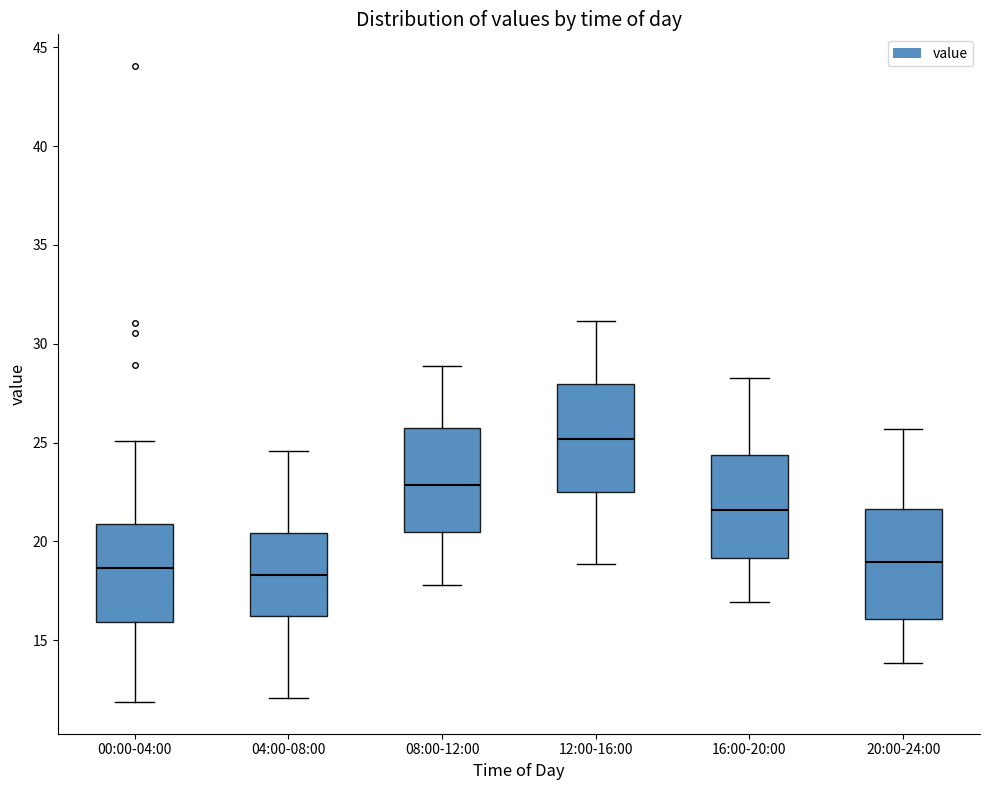

Reading left to right, read every box against the y-axis: the position of its median line, the range the box covers, and the ends of its whiskers. The values are not printed on the chart, so give them approximately, as read against the axis.

00:00-04:00: median 18.5, box 16.0 to 21.0, whiskers 12.0 to 25.0
04:00-08:00: median 18.5, box 16.0 to 20.5, whiskers 12.0 to 24.5
08:00-12:00: median 23.0, box 20.5 to 26.0, whiskers 18.0 to 29.0
12:00-16:00: median 25.0, box 22.5 to 28.0, whiskers 19.0 to 31.0
16:00-20:00: median 21.5, box 19.0 to 24.5, whiskers 17.0 to 28.5
20:00-24:00: median 19.0, box 16.0 to 21.5, whiskers 14.0 to 25.5